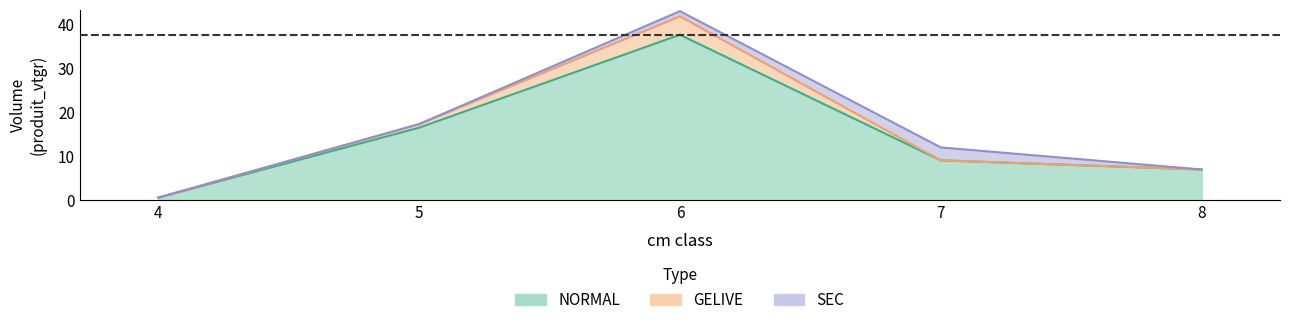

What is the spread (max minus min) of values at 4?

0.4